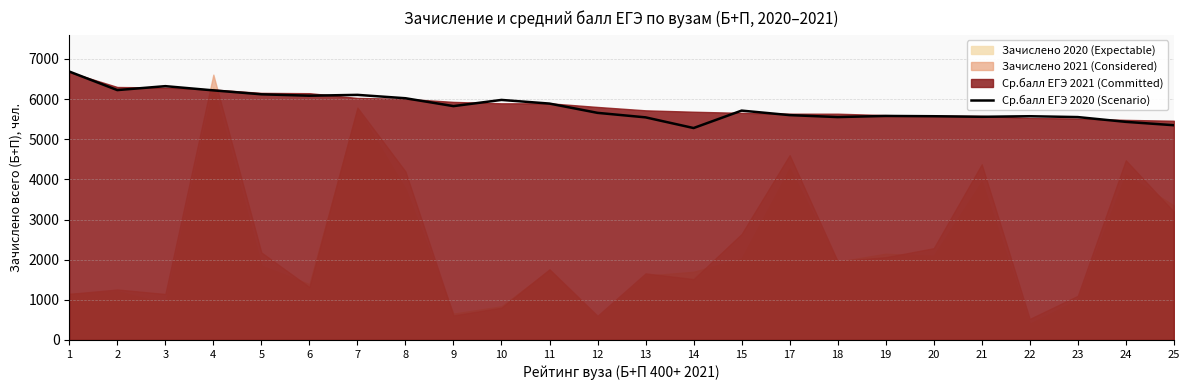

Reading left to right, list all the values displayed in this chart.

1=6685	2=6223	3=6321	4=6216	5=6118	6=6083	7=6104	8=6020	9=5824	10=5978	11=5887	12=5656	13=5544	14=5278	15=5712	17=5600	18=5551	19=5579	20=5572	21=5558	22=5572	23=5551	24=5432	25=5348